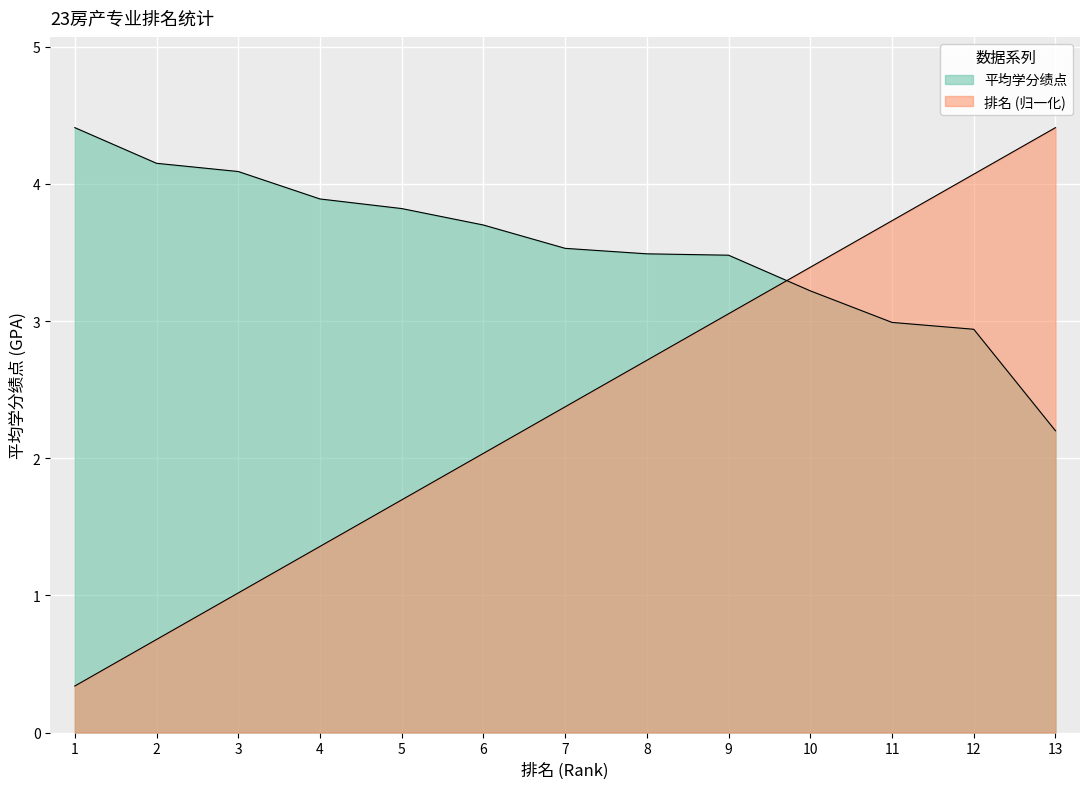

Which category has the highest value in the 排名 series?

13